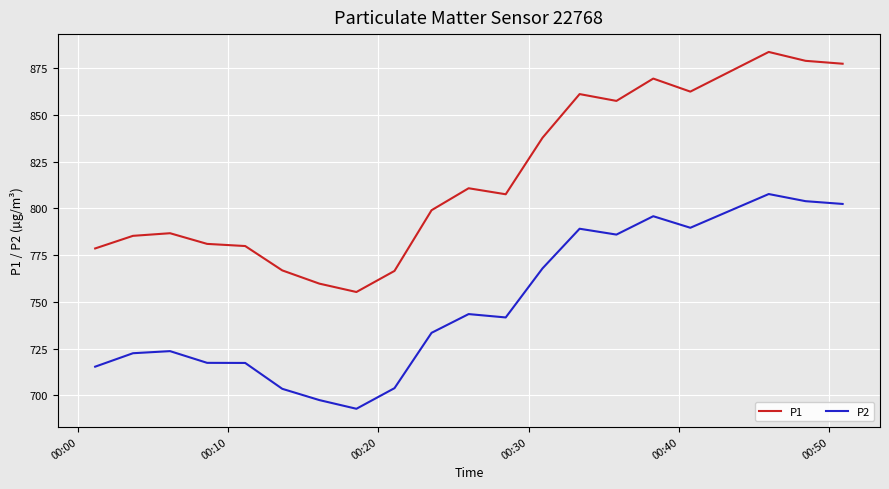

What is the difference between the maximum and minimum values in the P2 series?

114.9